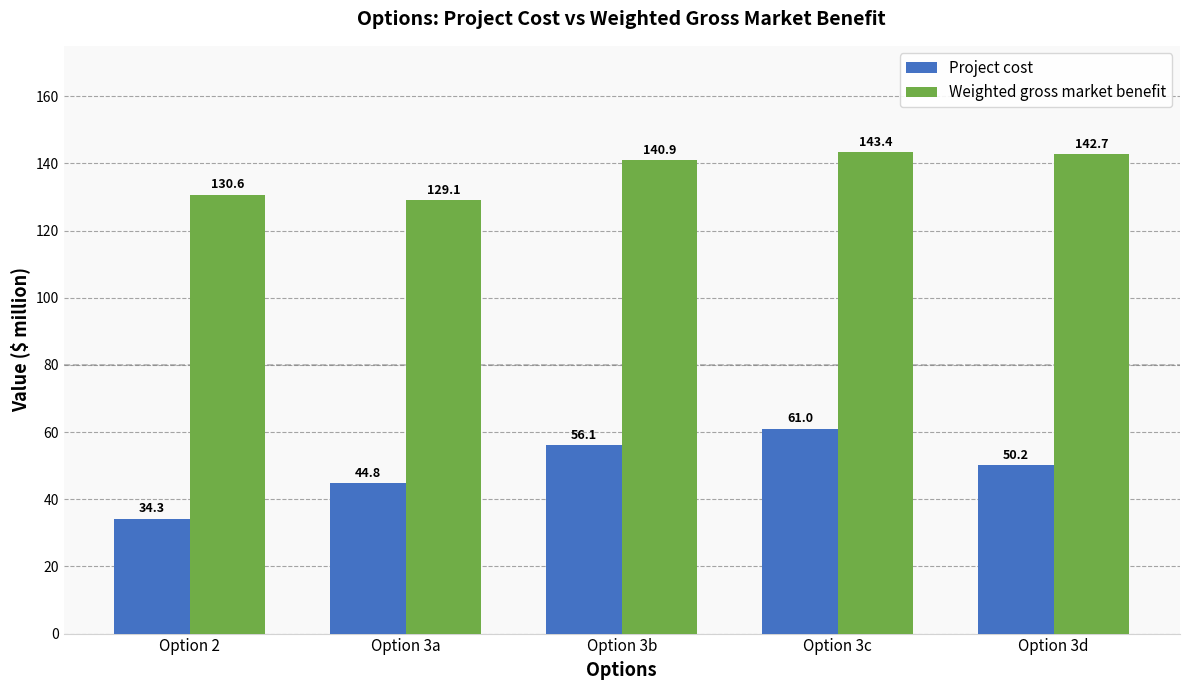

How many distinct data groups are displayed?

2